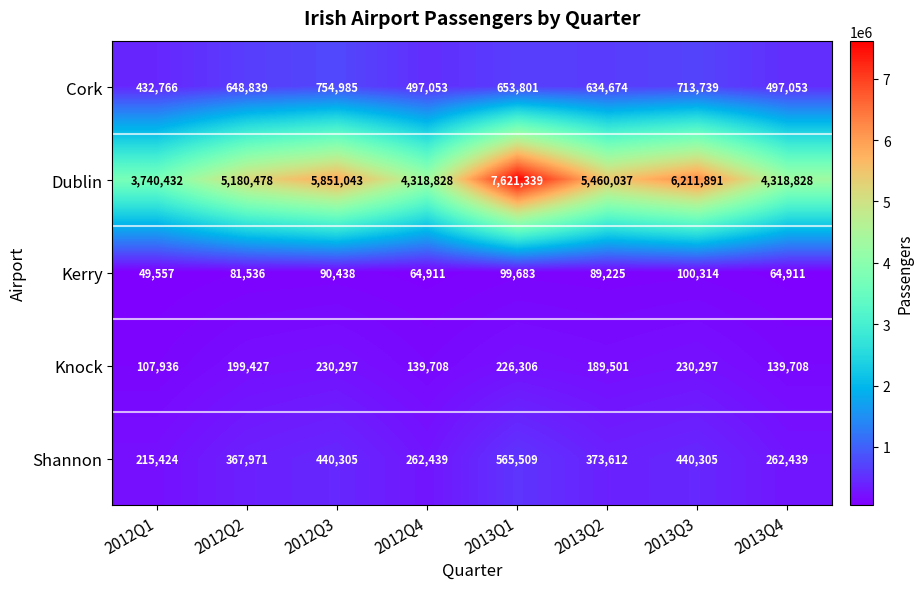

How many series are shown in this chart?

5